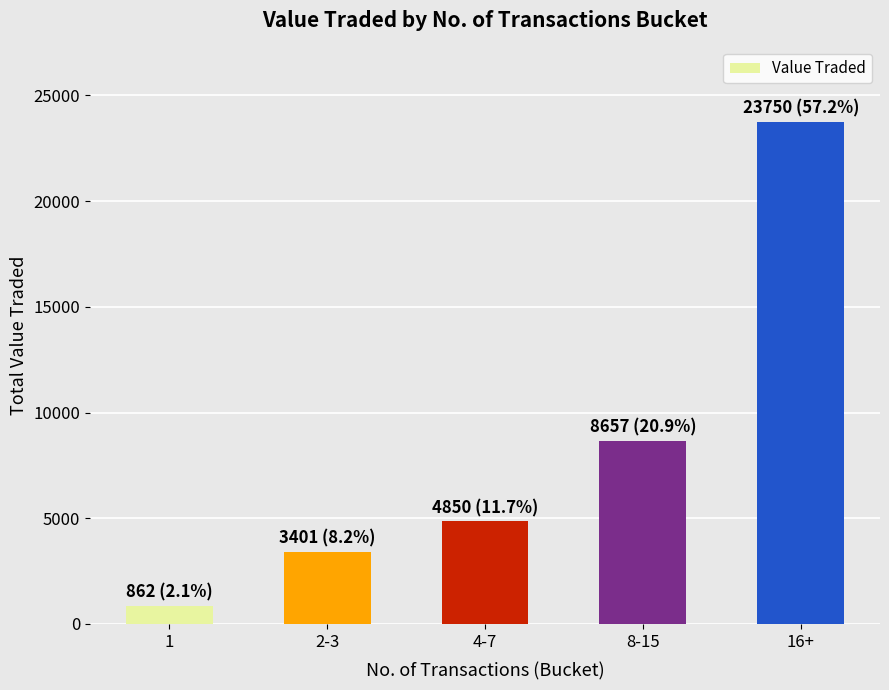

Does the chart contain stacked bars?

No